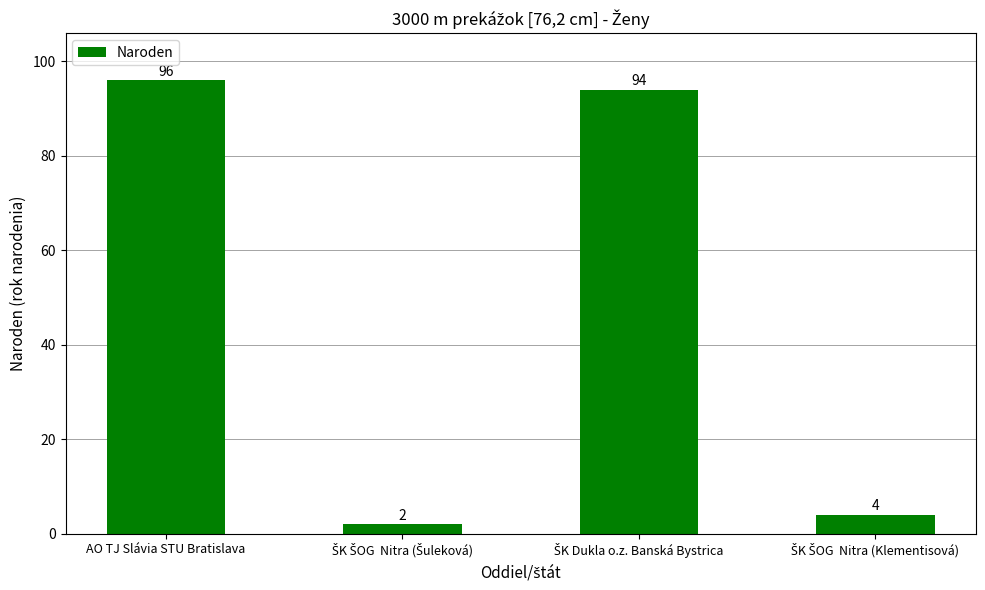

At which label does the data first exceed 94?

AO TJ Slávia STU Bratislava